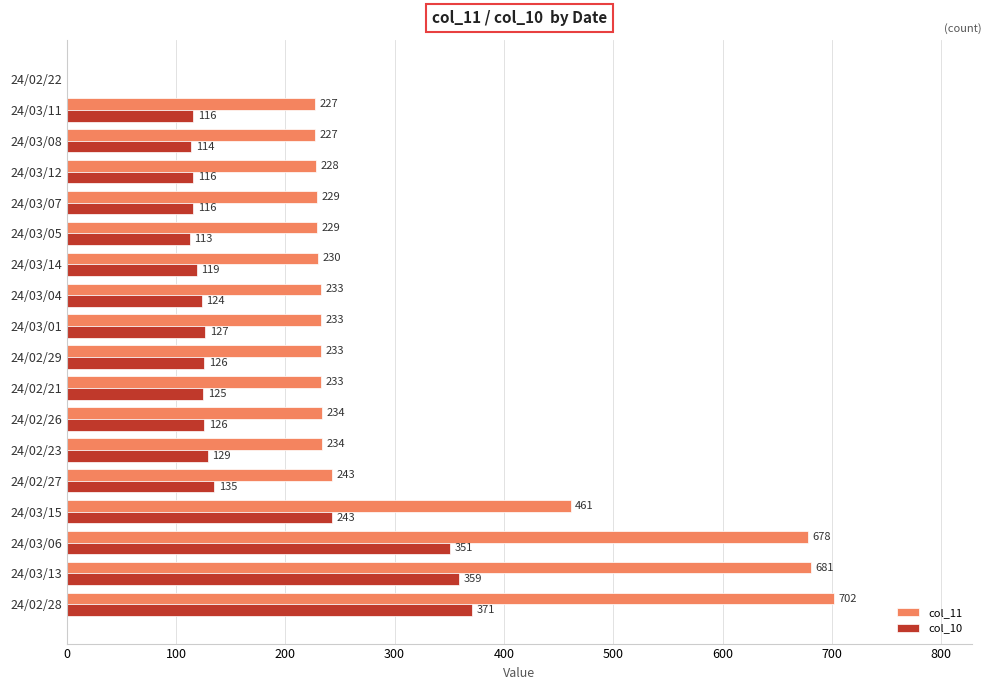

How many series are shown in this chart?

2